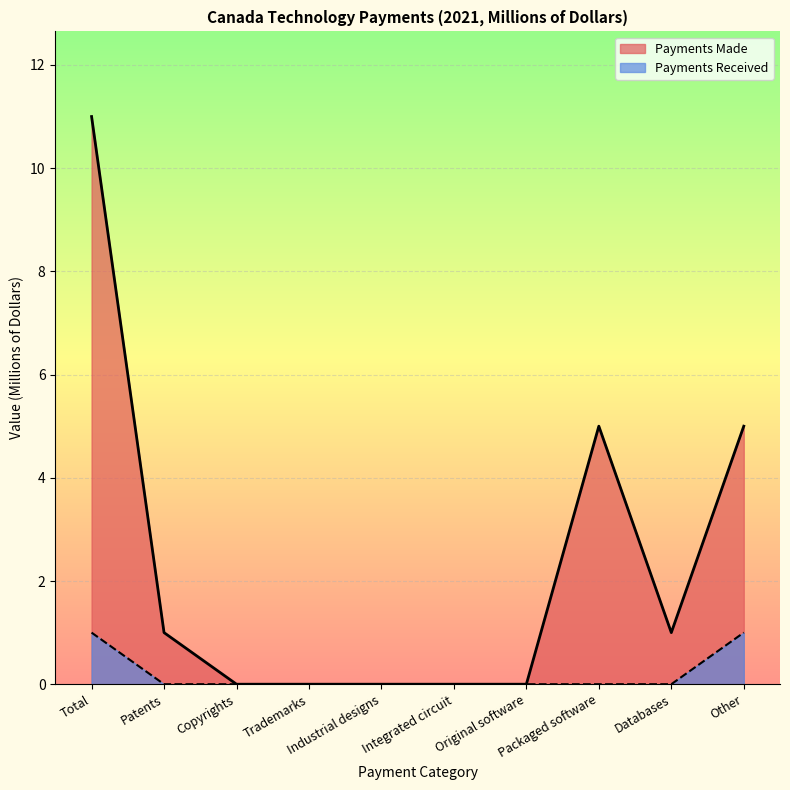

Reading left to right, list all the values displayed in this chart.

Payments Made: Total=11	Patents=1	Copyrights=0	Trademarks=0	Industrial designs=0	Integrated circuit=0	Original software=0	Packaged software=5	Databases=1	Other=5
Payments Received: Total=1	Patents=0	Copyrights=0	Trademarks=0	Industrial designs=0	Integrated circuit=0	Original software=0	Packaged software=0	Databases=0	Other=1